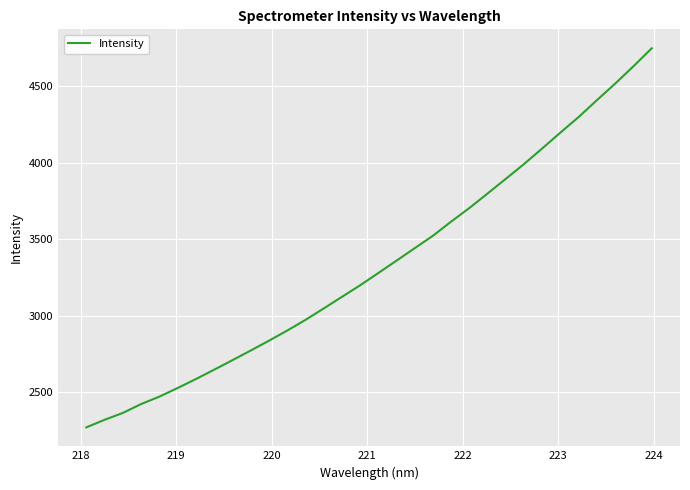

How many series are shown in this chart?

1